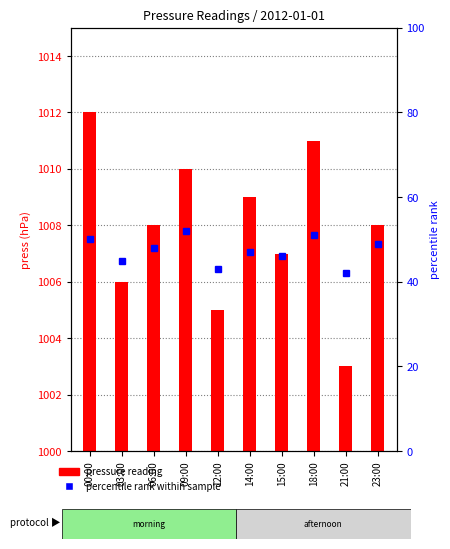

Where does the pressure reading series first go above 1008?

00:00